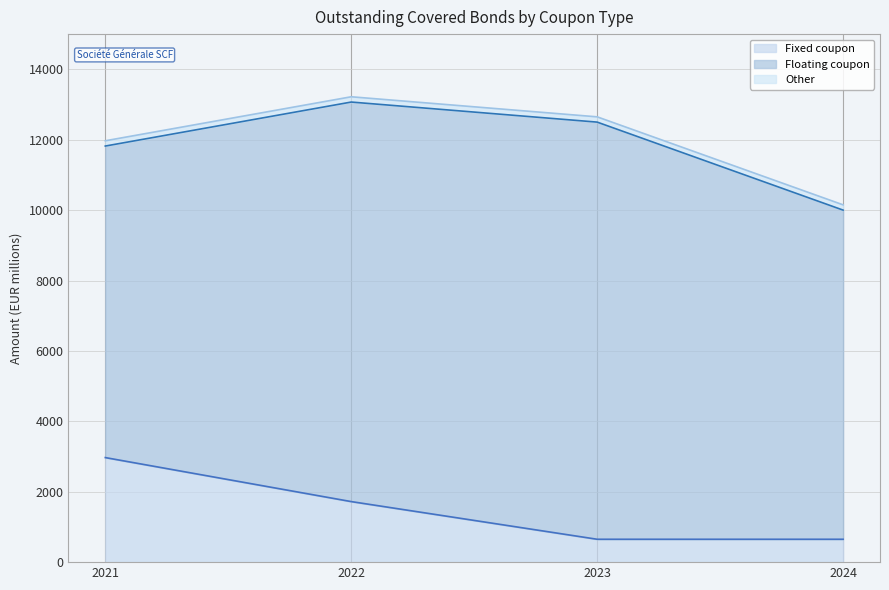

True or false: Floating coupon and Other cross at least once.

False